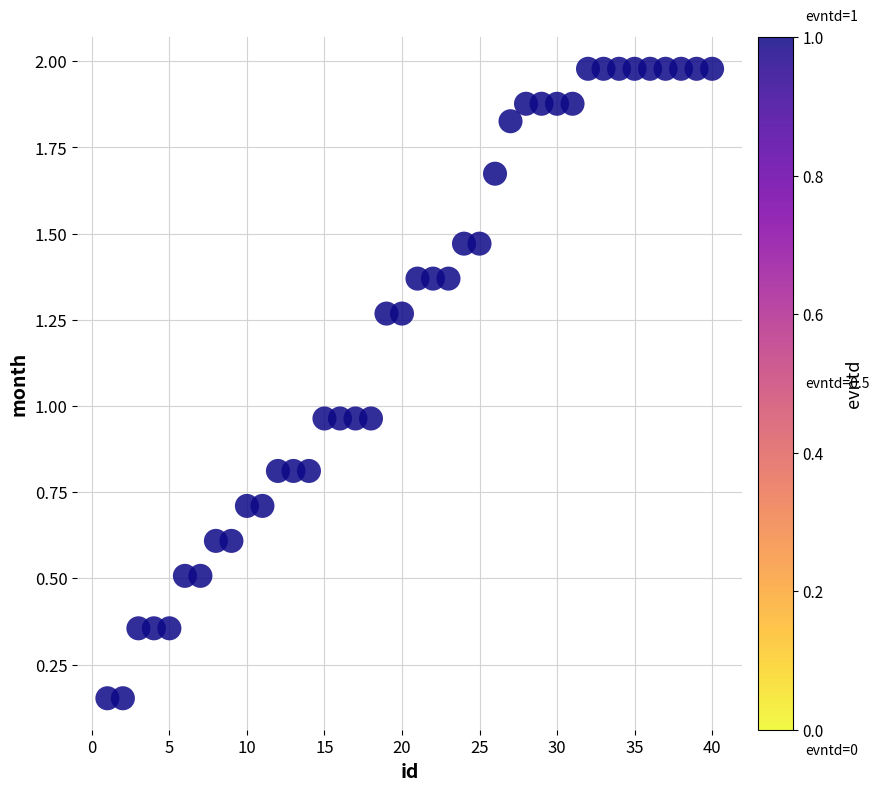

What is the range of X values (max minus min)?

39.0